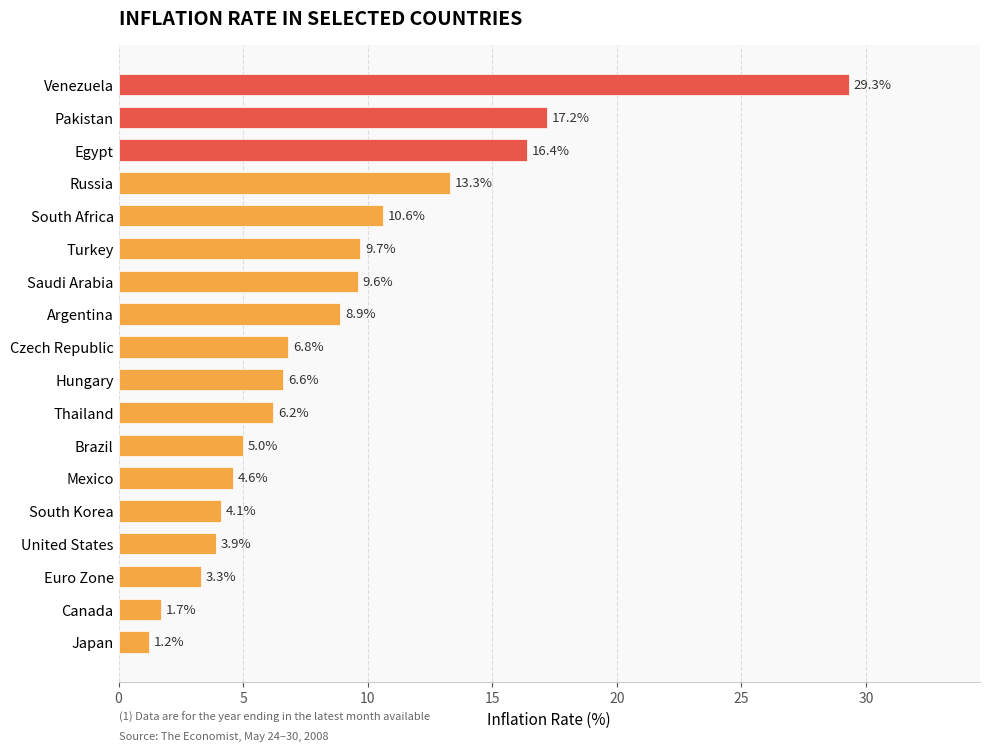

How many distinct data groups are displayed?

1